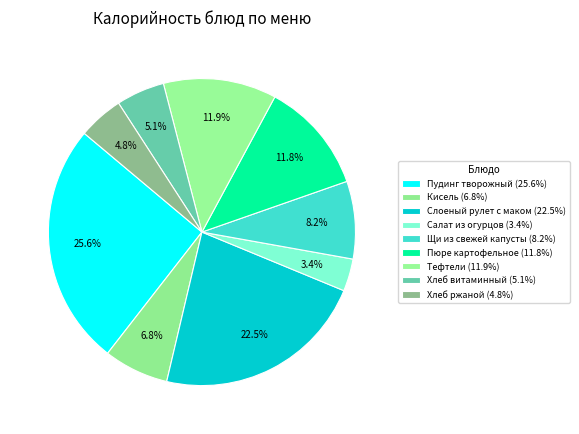

How many slices are in this pie chart?

9